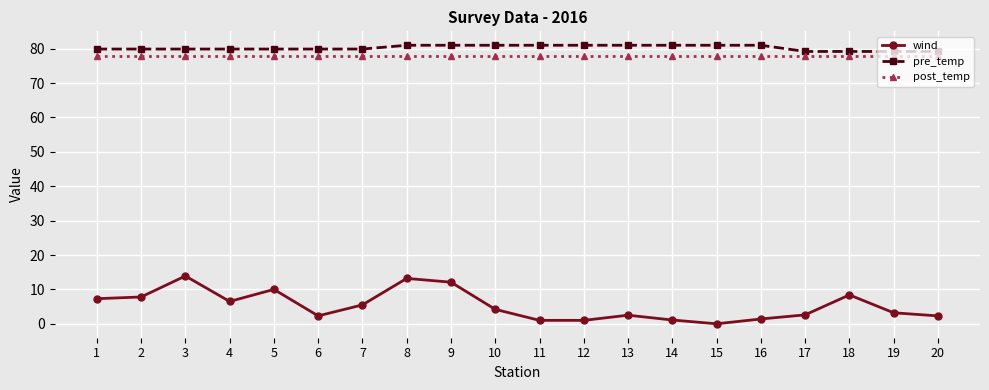

At how many categories does at least one series exceed 74?

20